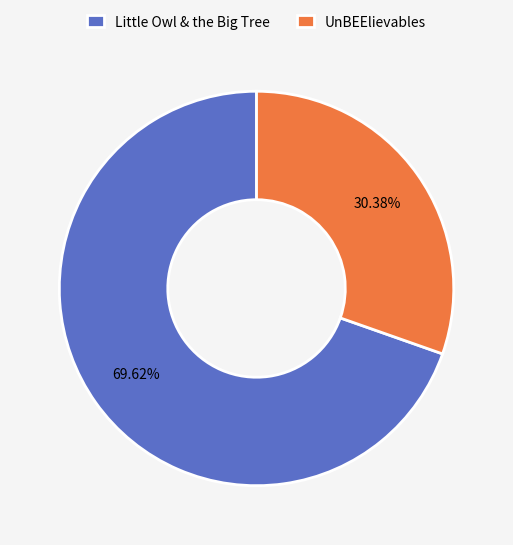

Which has a higher value, UnBEElievables or Little Owl & the Big Tree?

Little Owl & the Big Tree